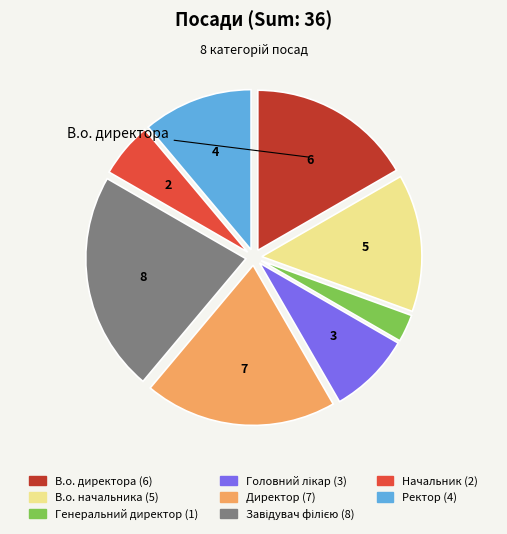

Is Ректор (4) the majority of the pie?

No